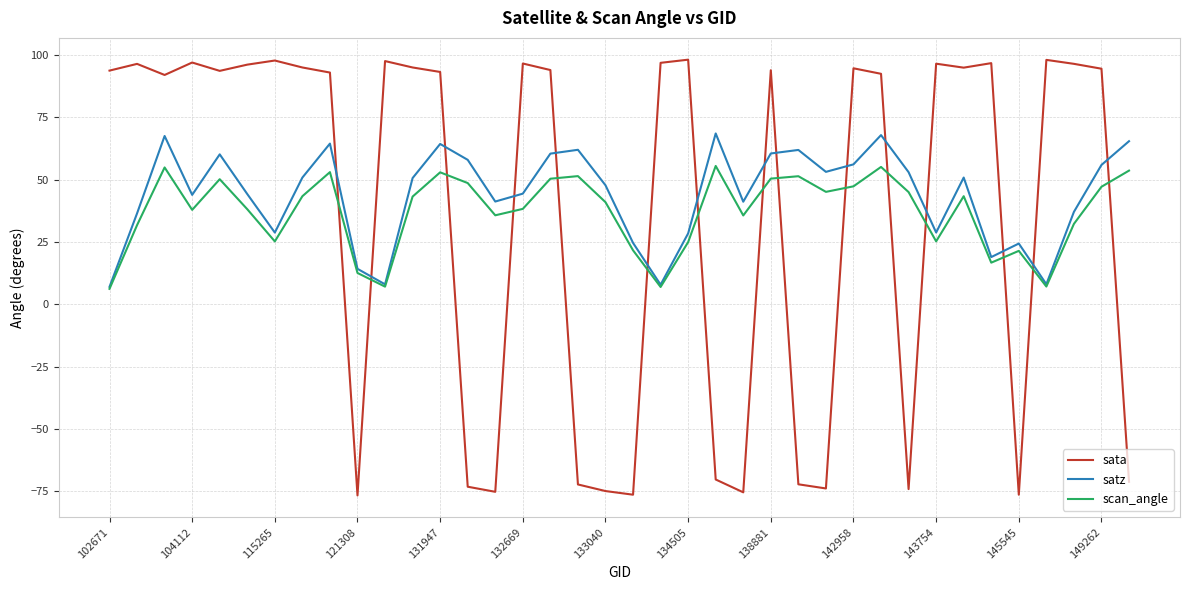

True or false: scan_angle and sata cross at least once.

True